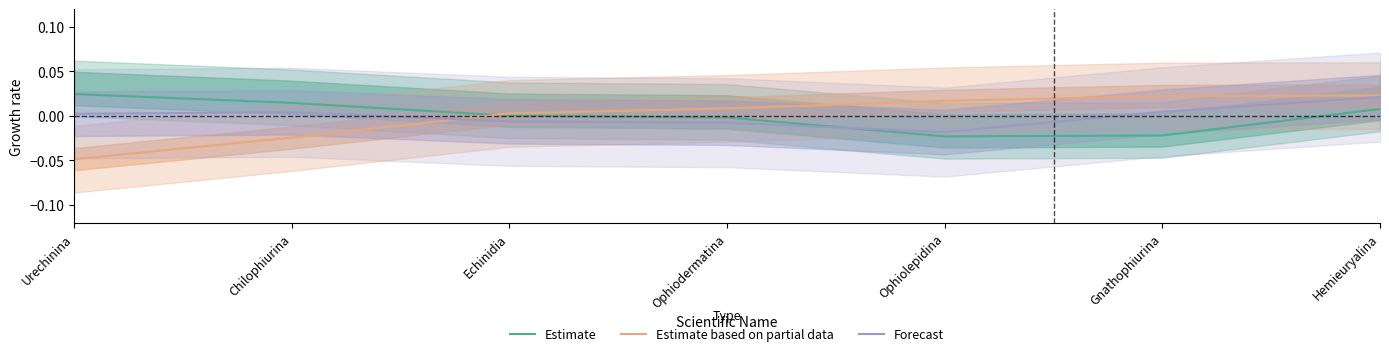

Between which two adjacent categories do Forecast and Estimate based on partial data first intersect?

Chilophiurina and Echinidia